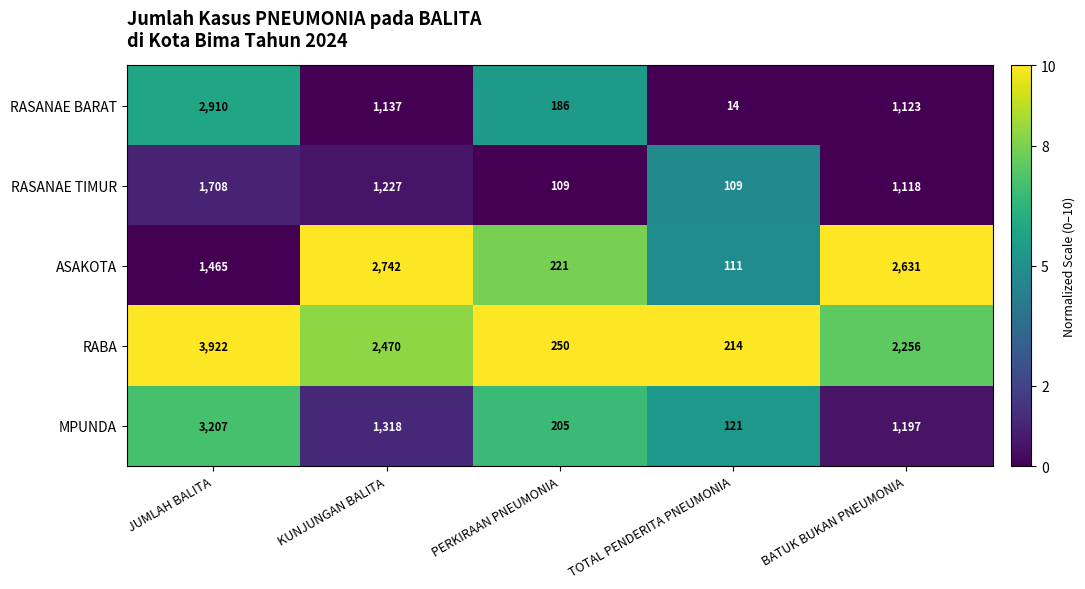

Which series has the largest total across all categories?

RABA